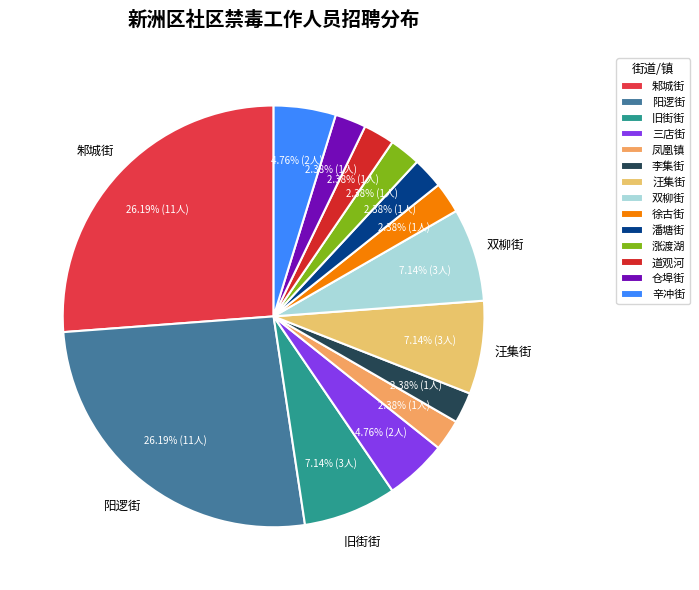

Between 辛冲街 and 旧街街, which is larger?

旧街街